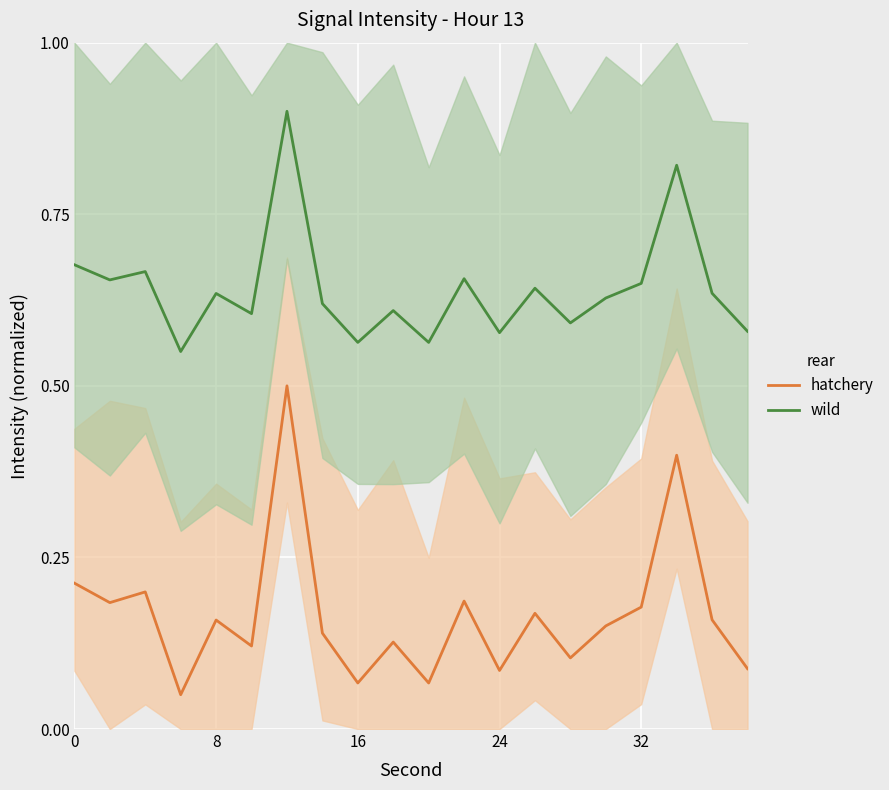

What is the maximum value for wild?

0.9